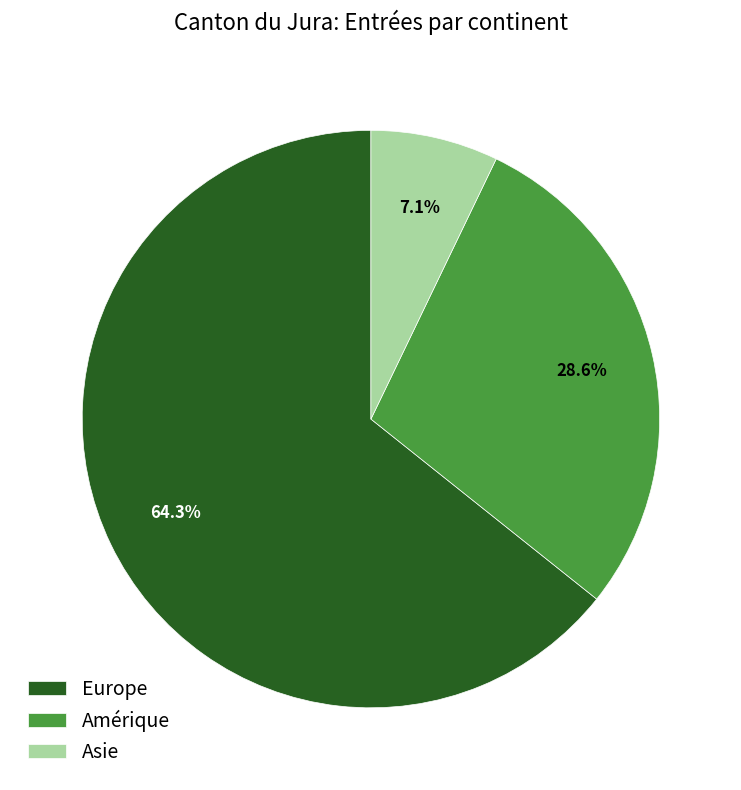

Is Europe the majority of the pie?

Yes